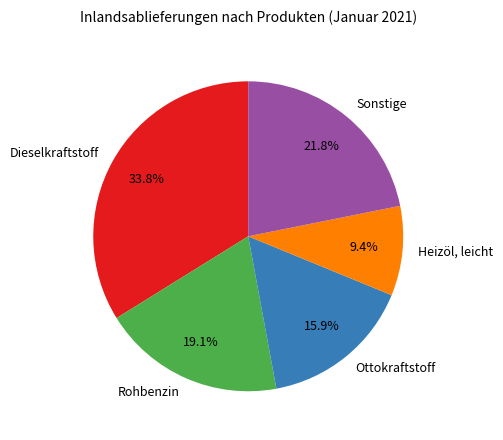

Which has a higher value, Dieselkraftstoff or Sonstige?

Dieselkraftstoff